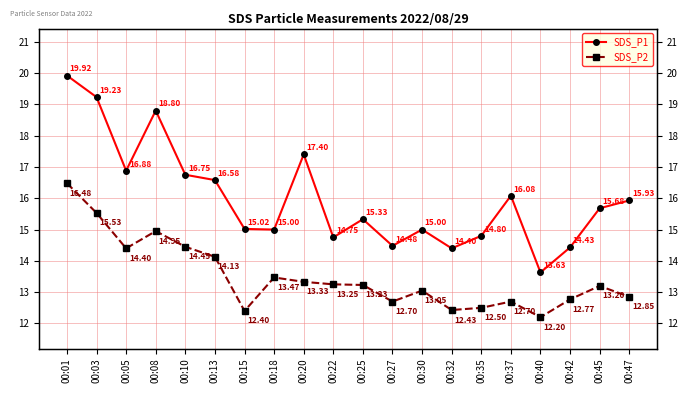

In SDS_P1, how many points are lower than both neighbors (excluding endpoints)?

6